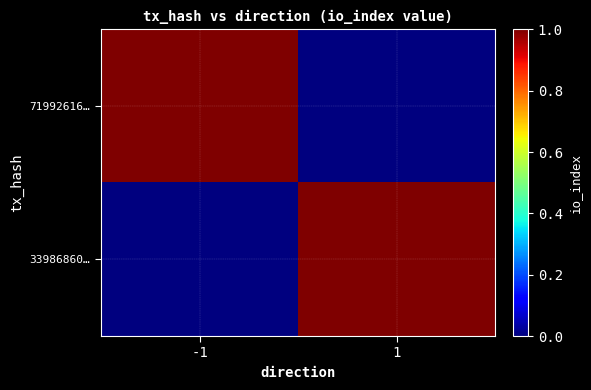

Reading right to left, extract all data points from this chart.

71992616…: 1=0	-1=1
33986860…: 1=1	-1=0